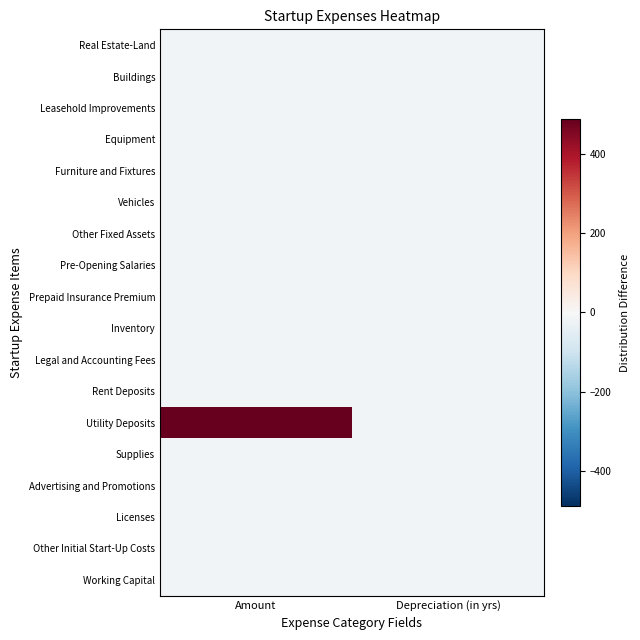

Which label corresponds to the largest value in the chart?

Amount